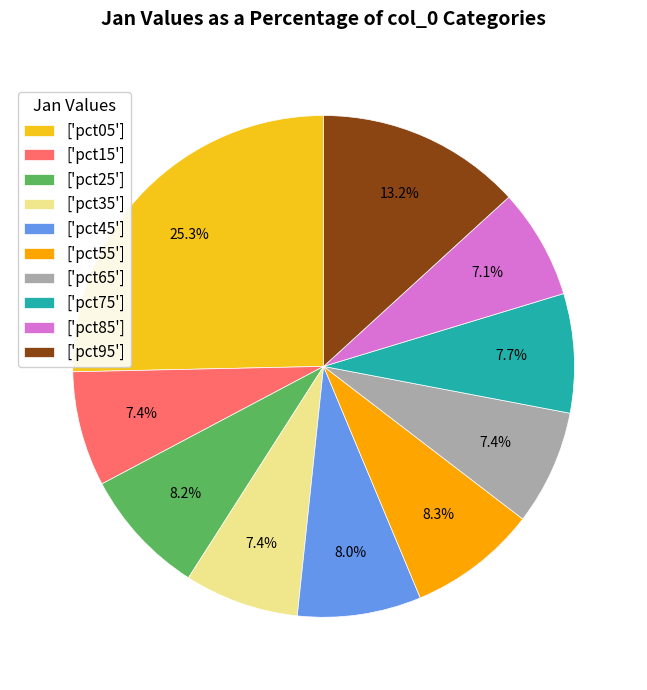

Count the number of slices in the pie.

10